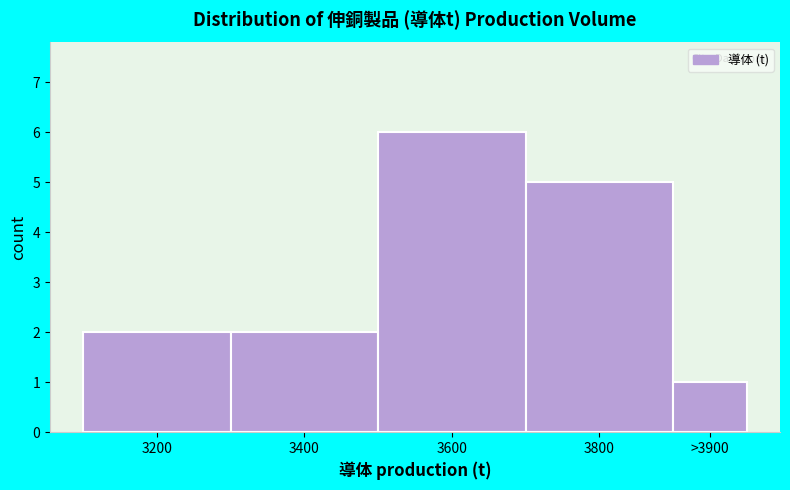

Reading left to right, list all the values displayed in this chart.

3200=2	3400=2	3600=6	3800=5	>3900=1